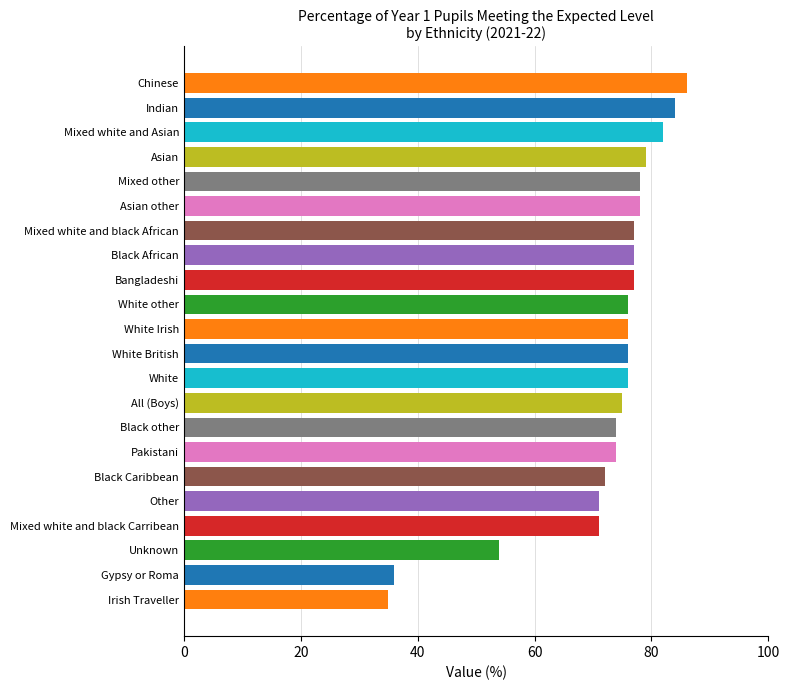

Reading bottom to top, what are all the values shown in this chart?

35	36	54	71	71	72	74	74	75	76	76	76	76	77	77	77	78	78	79	82	84	86